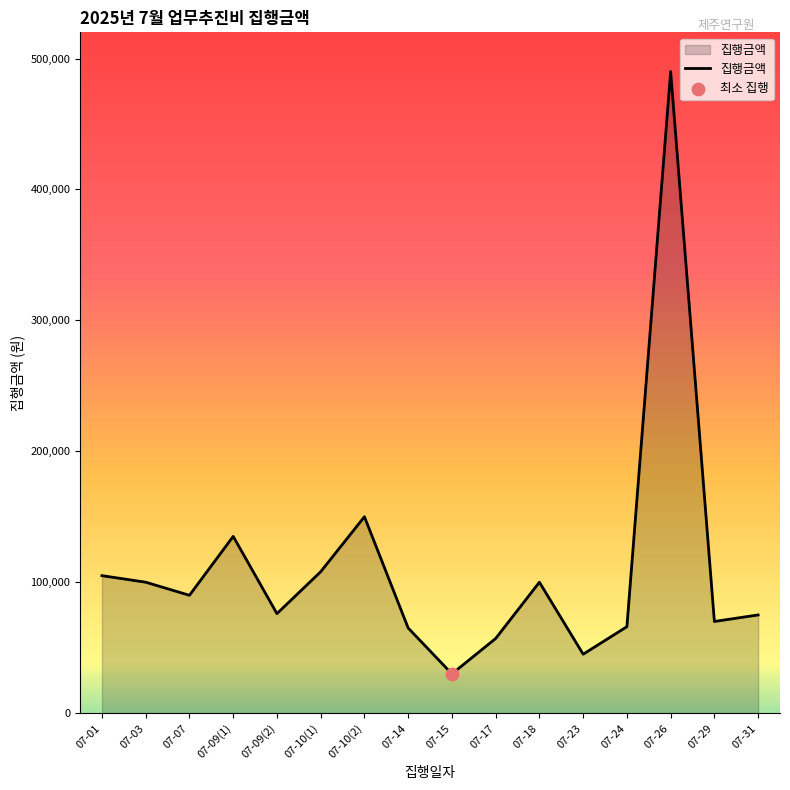

What is the ratio of the value at 07-07 to the value at 07-17?

1.6